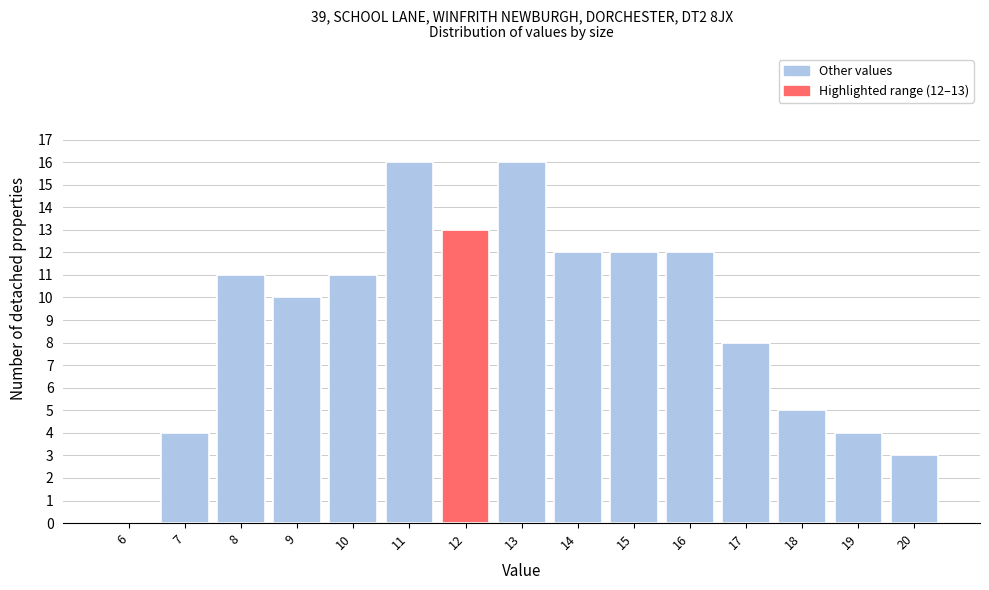

Reading left to right, what are all the values shown in this chart?

6=0	7=4	8=11	9=10	10=11	11=16	12=13	13=16	14=12	15=12	16=12	17=8	18=5	19=4	20=3